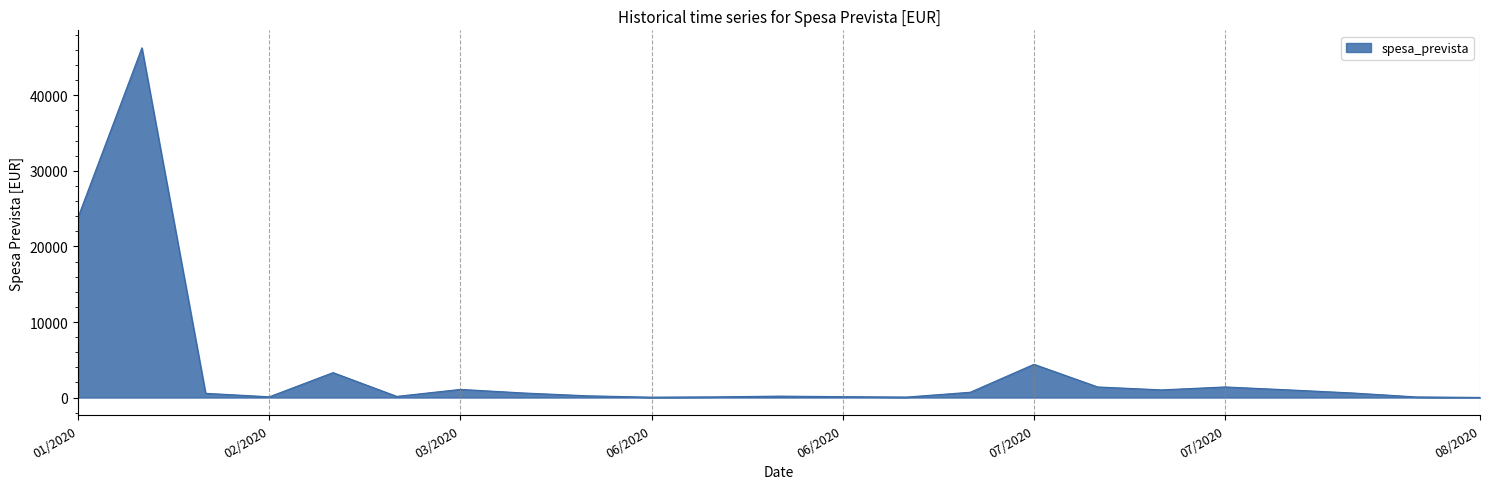

What is the maximum value shown in the chart?

46298